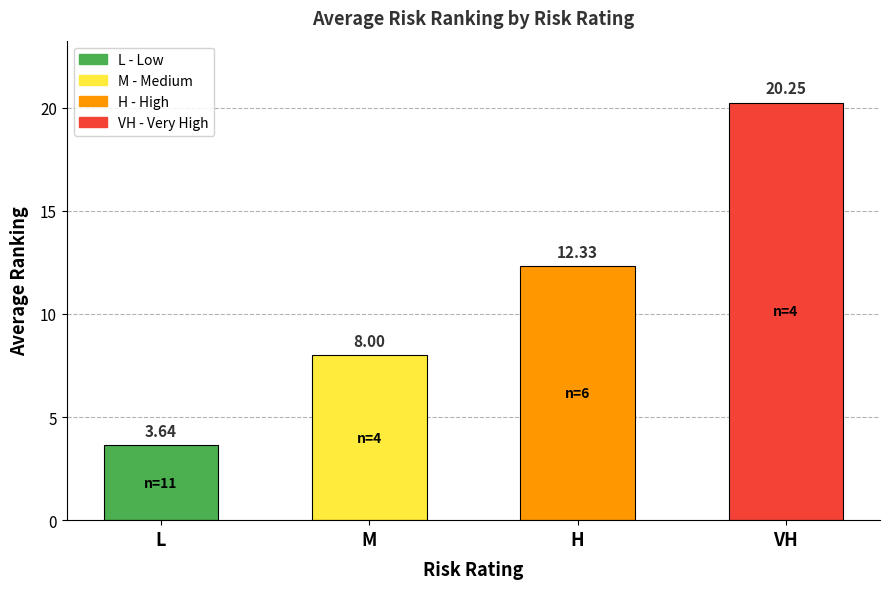

Which has a higher value, H or L?

H